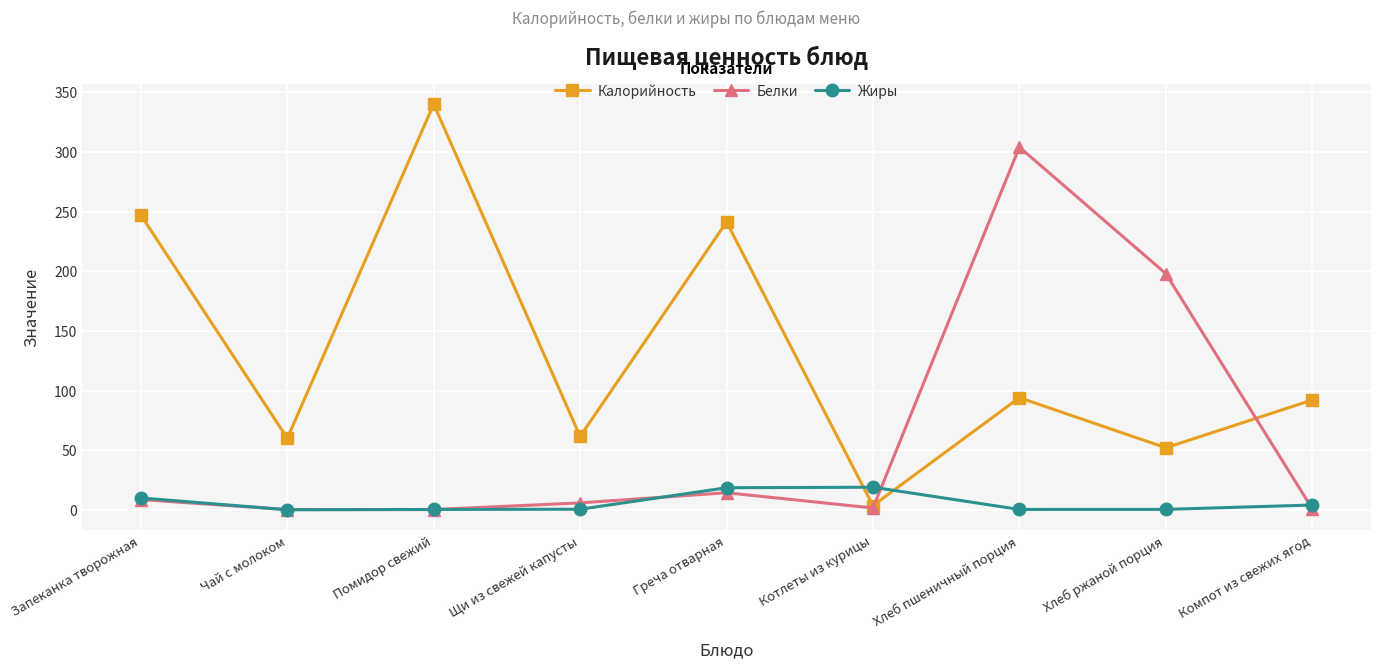

What is the label of the 4th point from the right?

Котлеты из курицы